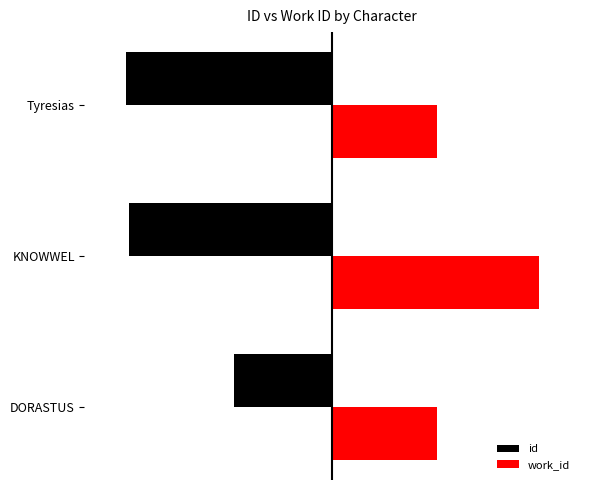

What is the difference between the maximum and second lowest values in the work_id series?

4925.5